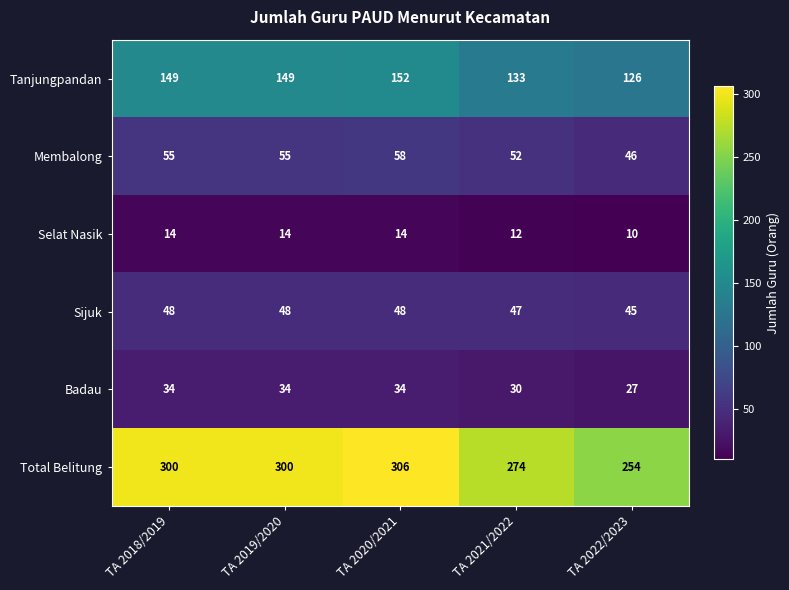

Count the Sijuk values in the range 47 to 48.

4